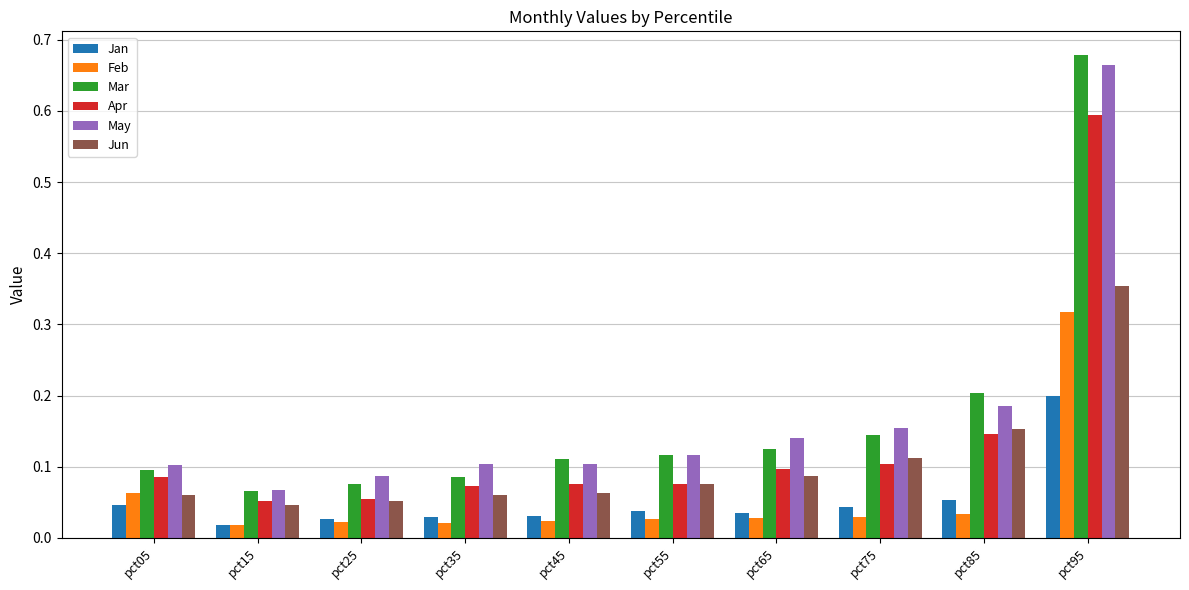

At how many categories does at least one series exceed 0?

10